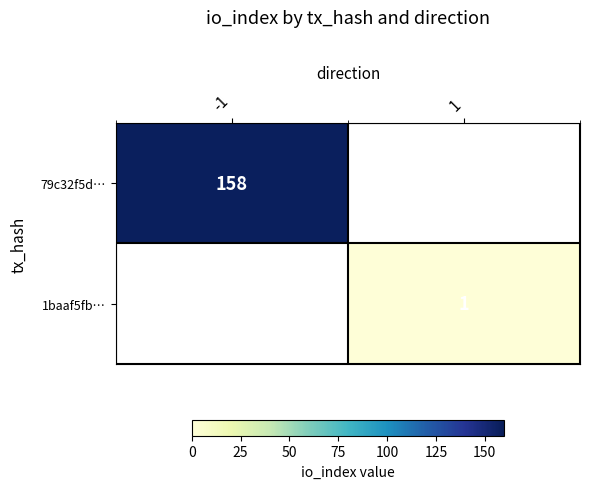

Is the value of 1baaf5fb… at 1 greater than the value of 79c32f5d… at -1?

No